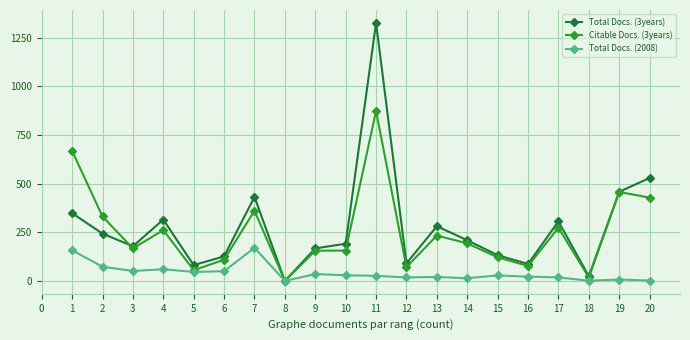

How many series are shown in this chart?

3